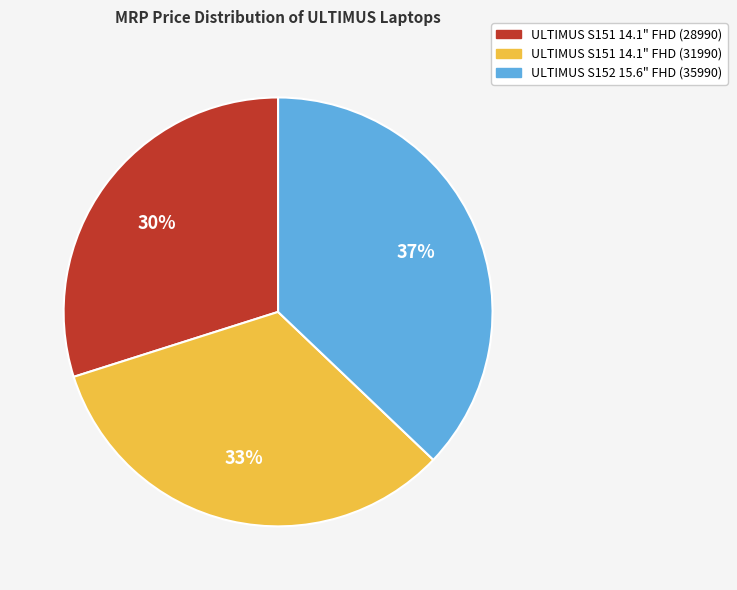

Between ULTIMUS S151 14.1" FHD (31990) and ULTIMUS S152 15.6" FHD (35990), which is larger?

ULTIMUS S152 15.6" FHD (35990)